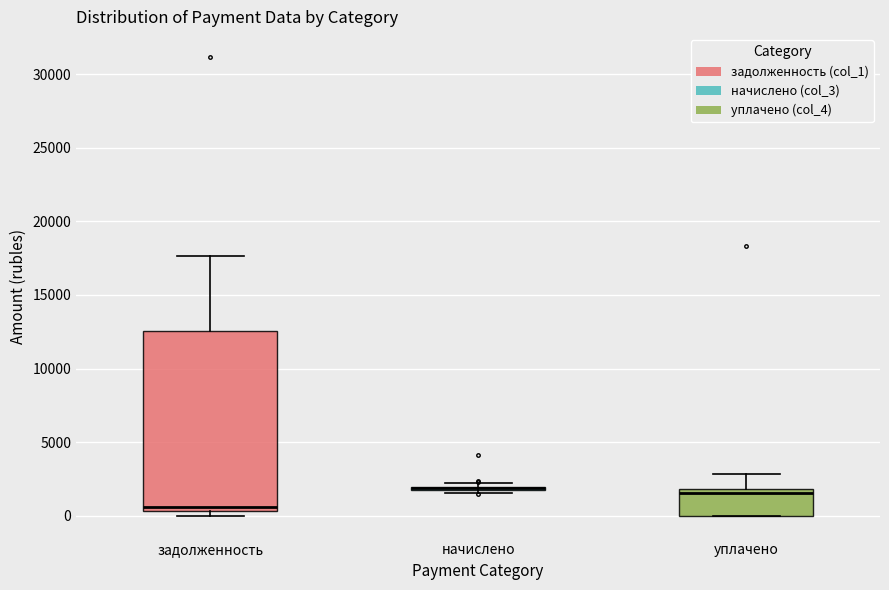

Which box is the tallest, from its lower edge to its upper edge?

задолженность